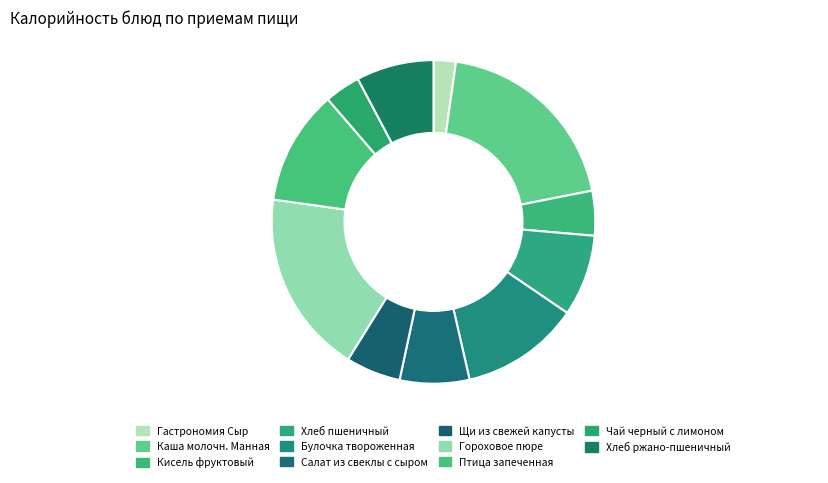

What is the ratio of the value at Хлеб ржано-пшеничный to the value at Каша молочн. Манная?

0.4